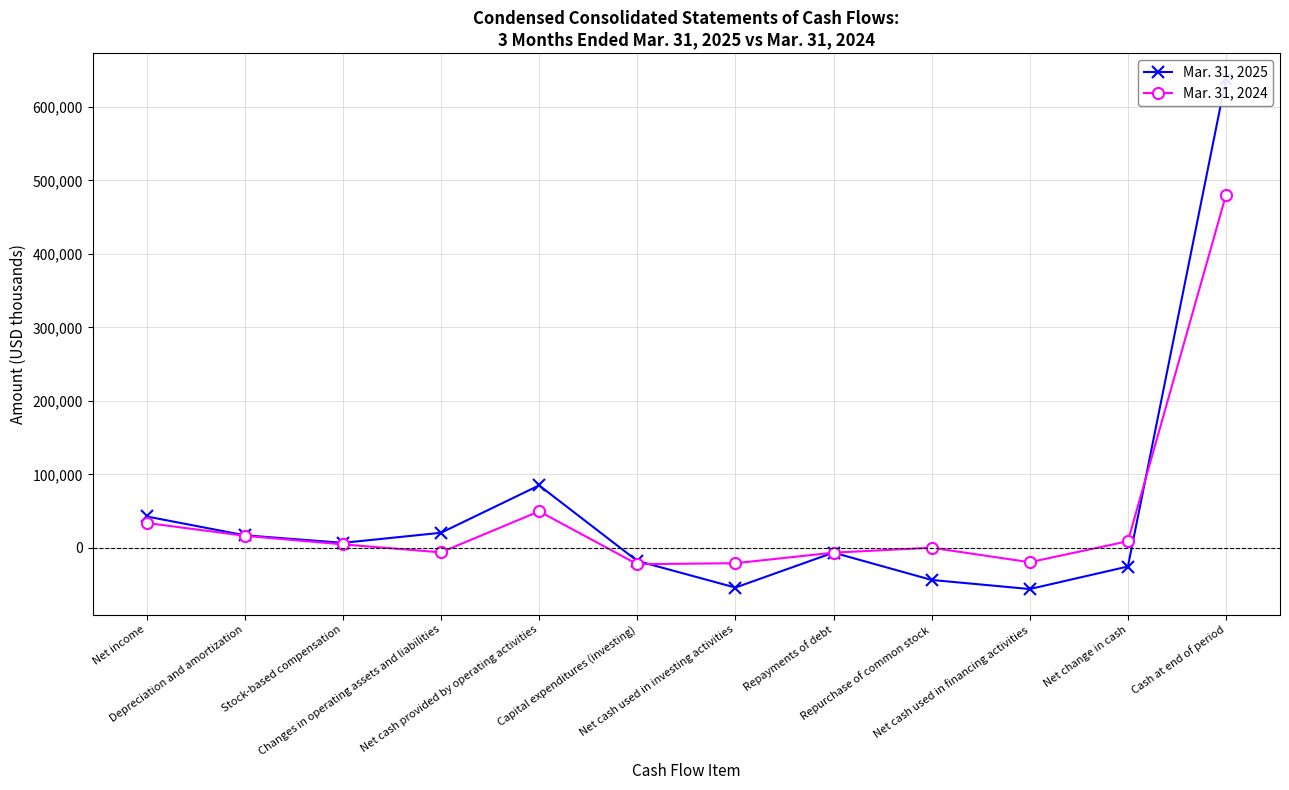

What is the value of the Mar. 31, 2025 point at the 8th from the left?

-6606